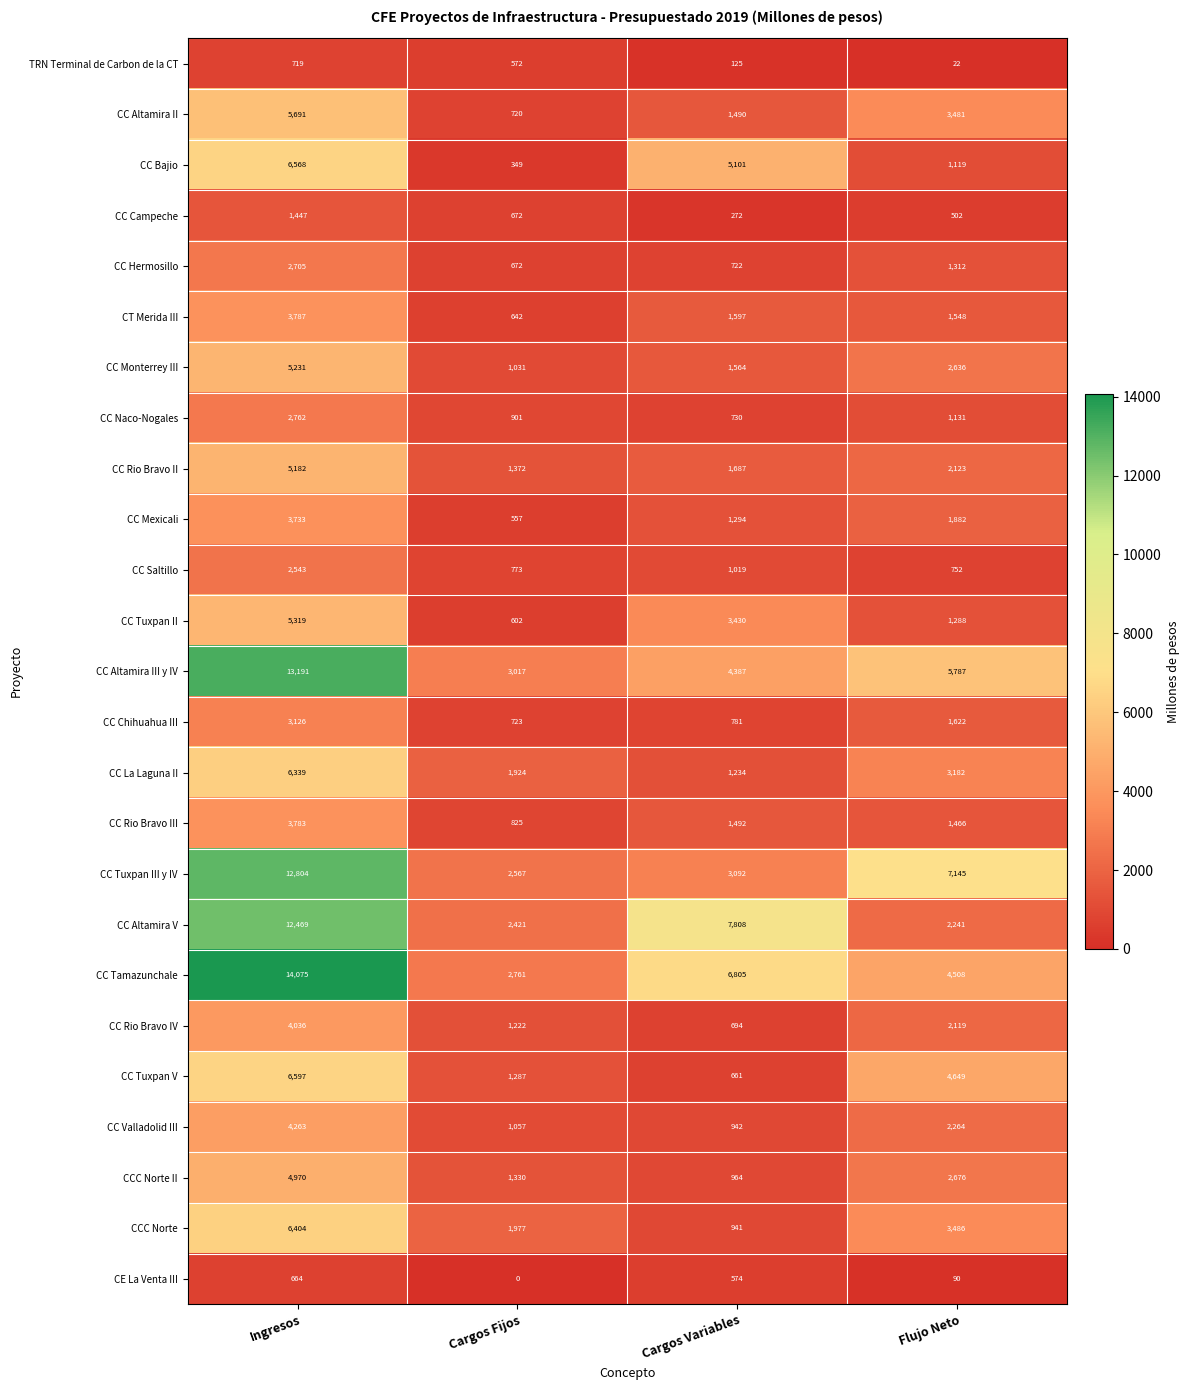

Count the number of categories in the chart.

4